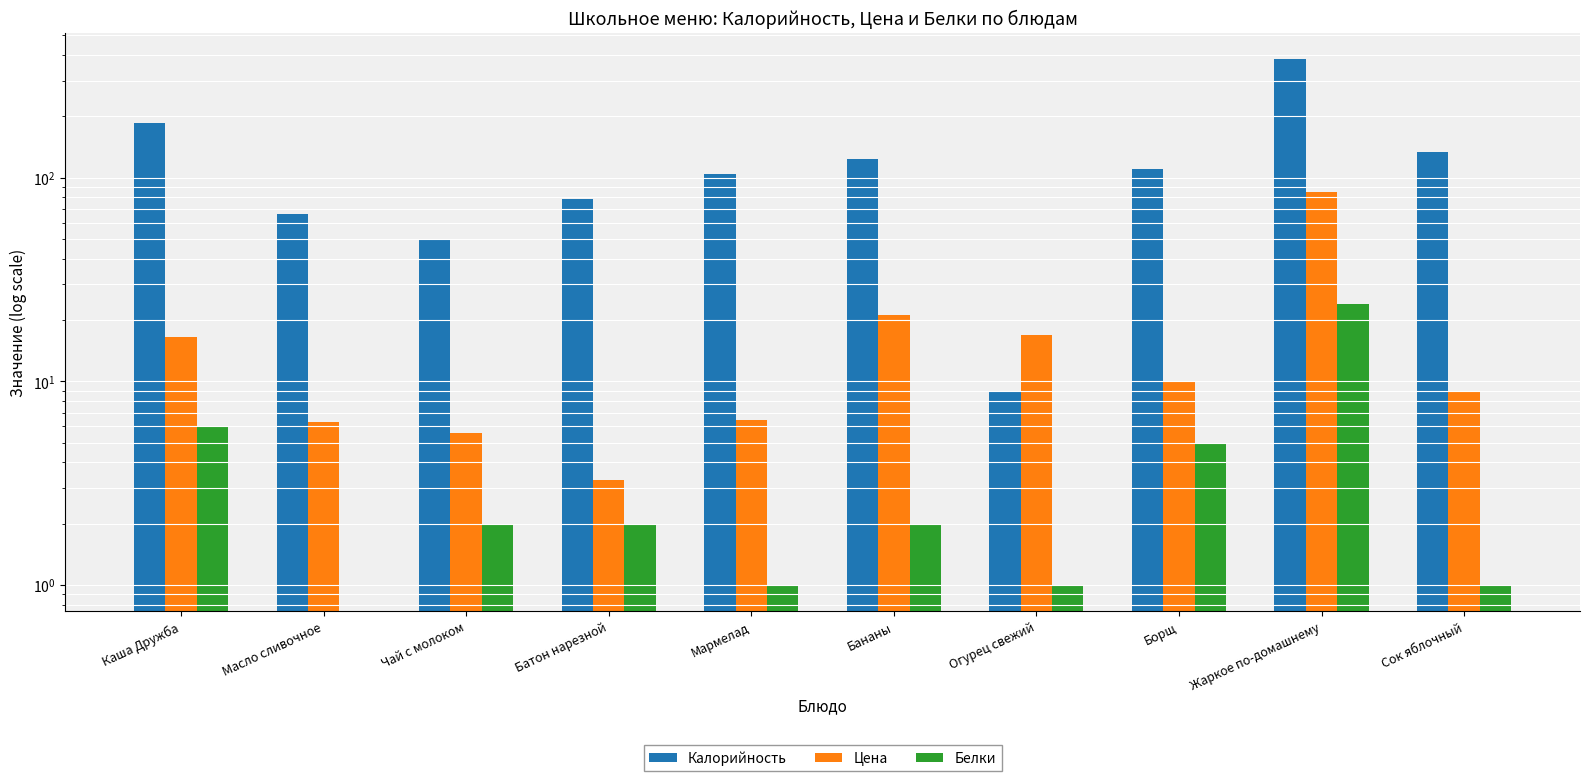

What is the greatest value displayed?

382.0